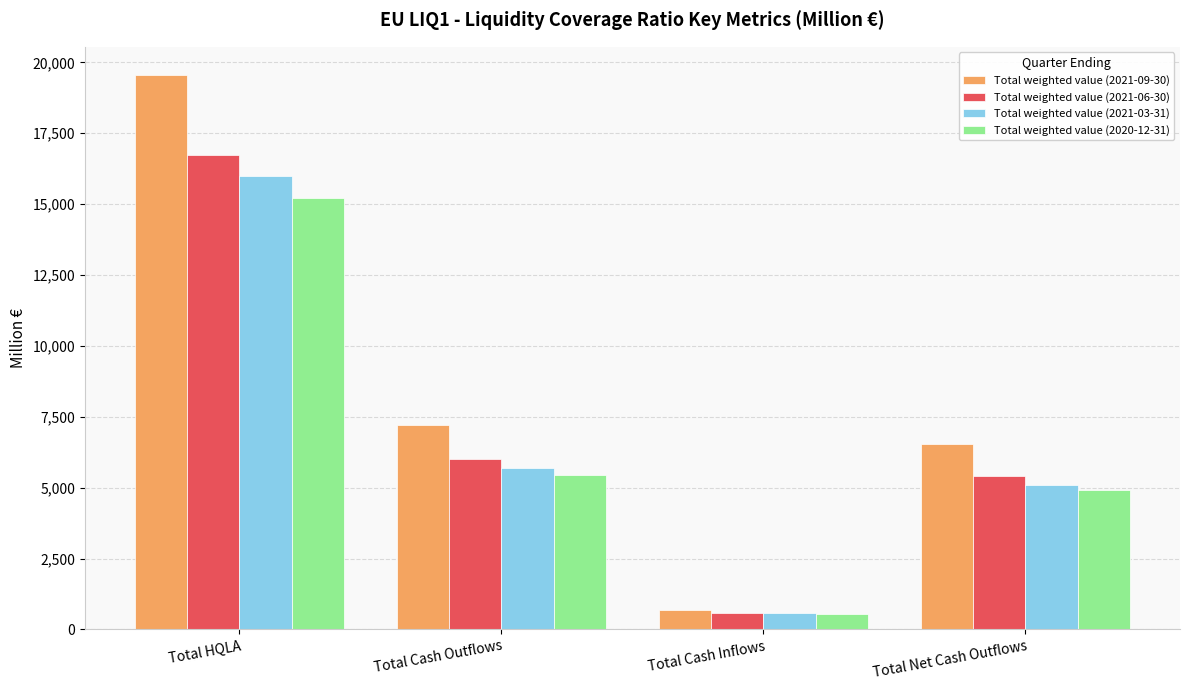

How many bars are there in each group?

4